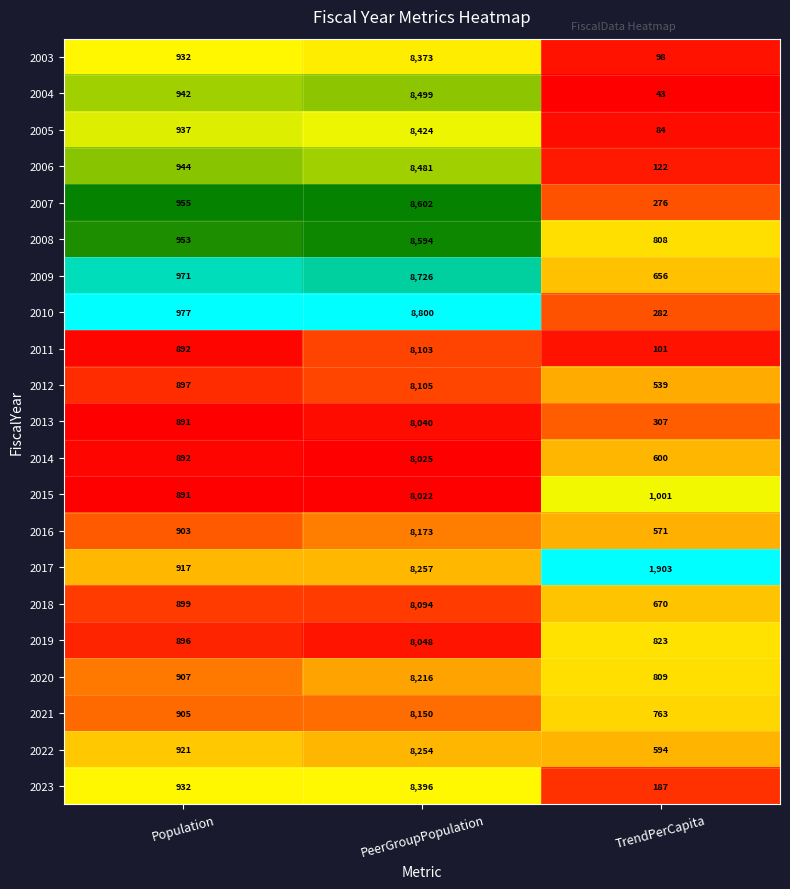

At TrendPerCapita, list the series in order from largest to smallest.

2017, 2015, 2019, 2020, 2008, 2021, 2018, 2009, 2014, 2022, 2016, 2012, 2013, 2010, 2007, 2023, 2006, 2011, 2003, 2005, 2004